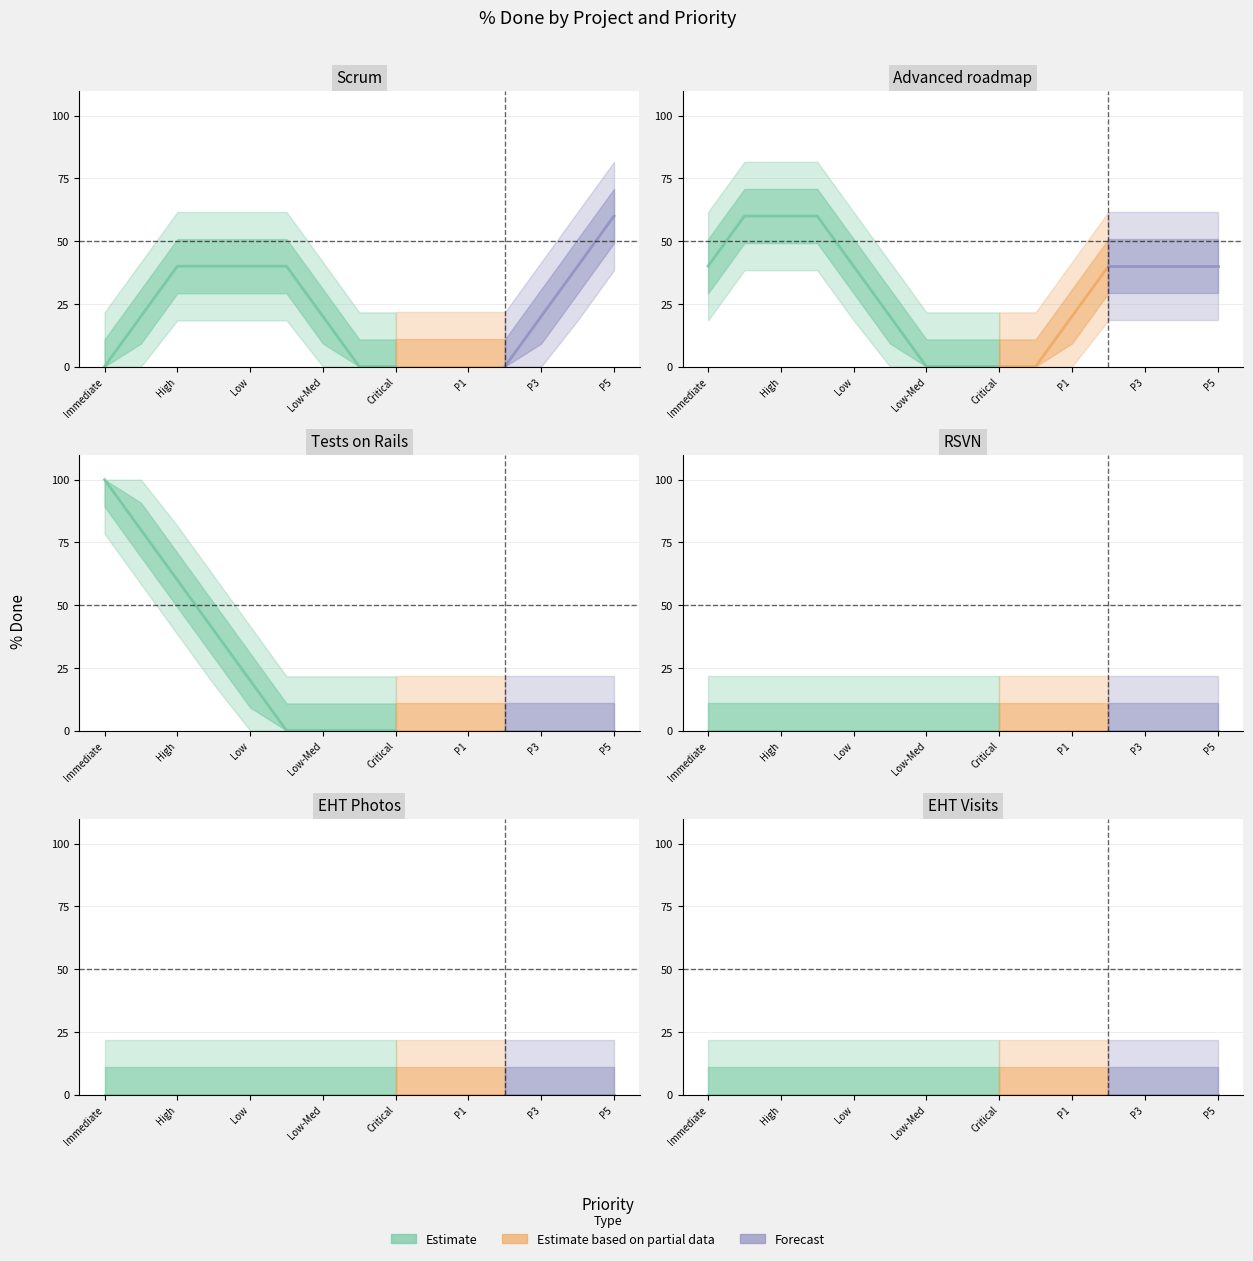

Is this an area chart (filled region under the line)?

No